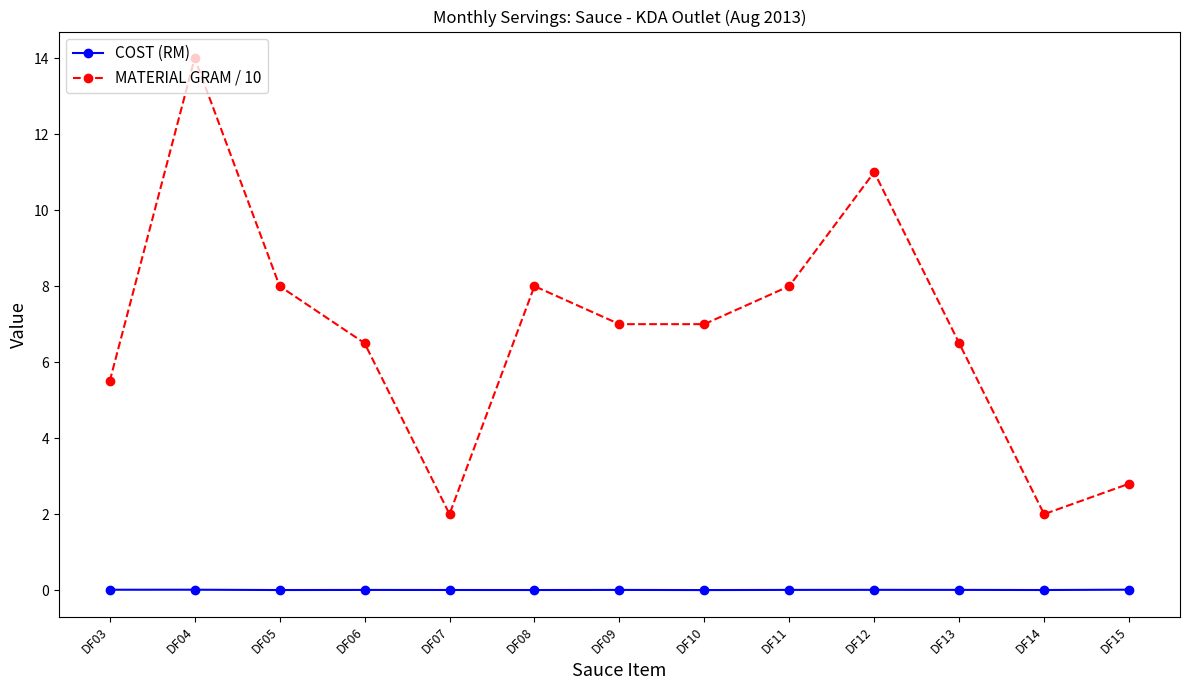

The MATERIAL GRAM / 10 series shows 4.5 at DF13. True or false?

False